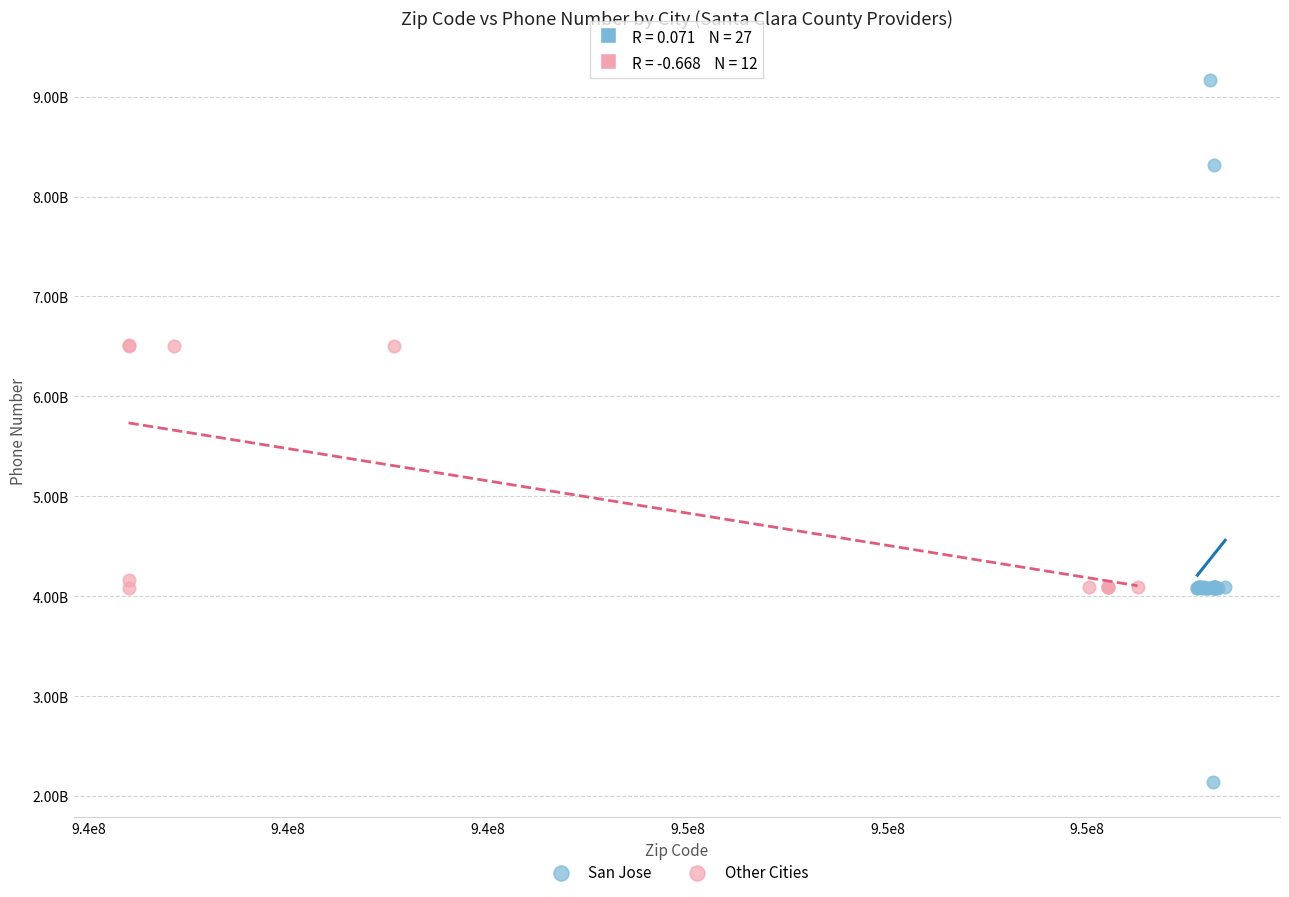

Which series contains the highest Y value?

San Jose